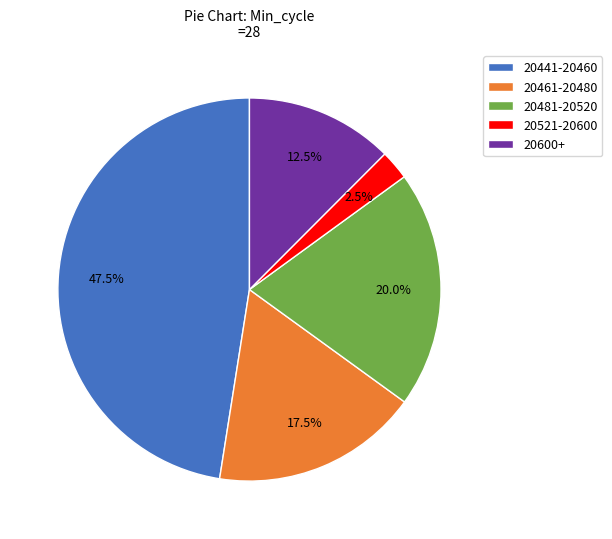

Is there any slice that represents more than half of the pie?

No